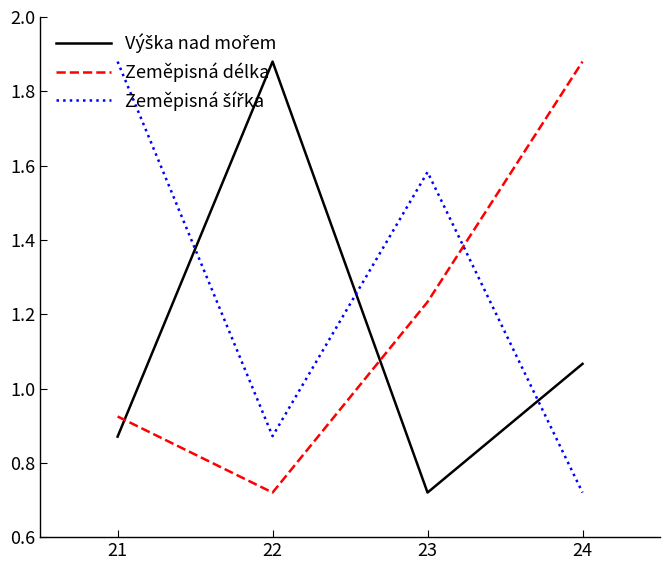

At which label does Zeměpisná délka reach its minimum?

22